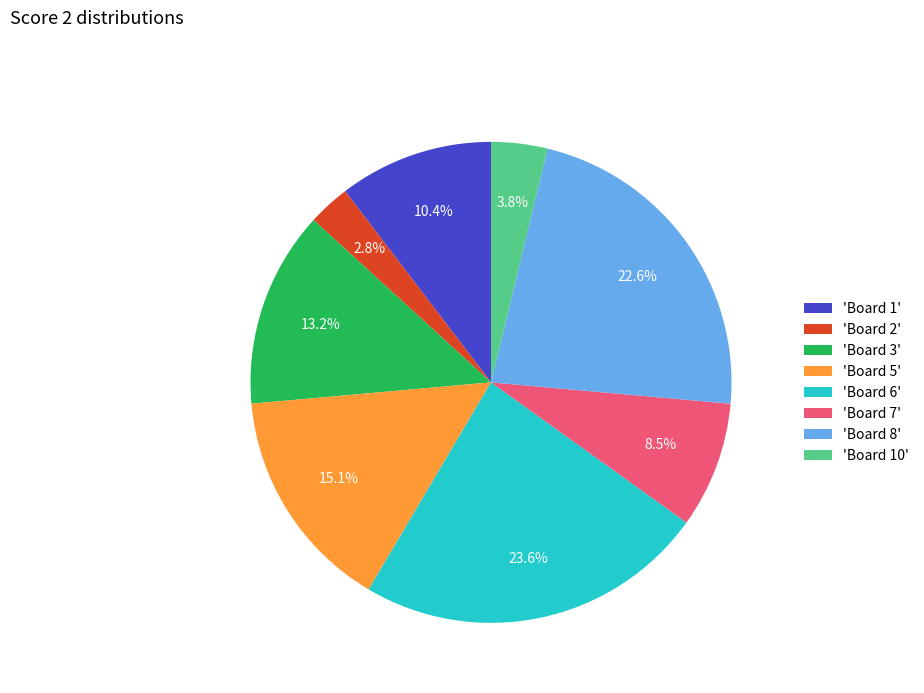

Count the number of slices in the pie.

8